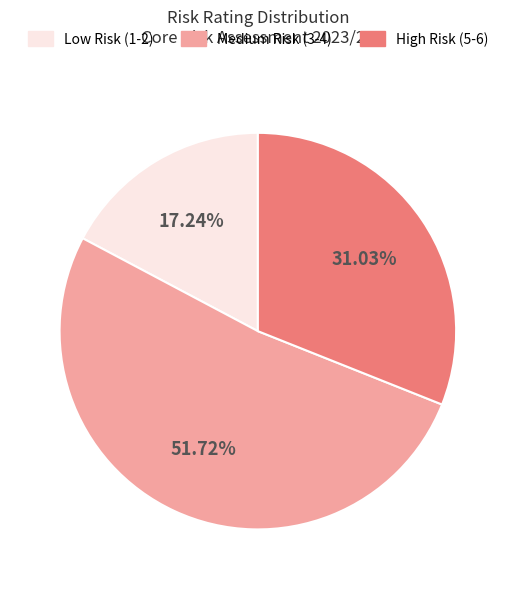

Rank the categories by value from highest to lowest.

Medium Risk (3-4), High Risk (5-6), Low Risk (1-2)